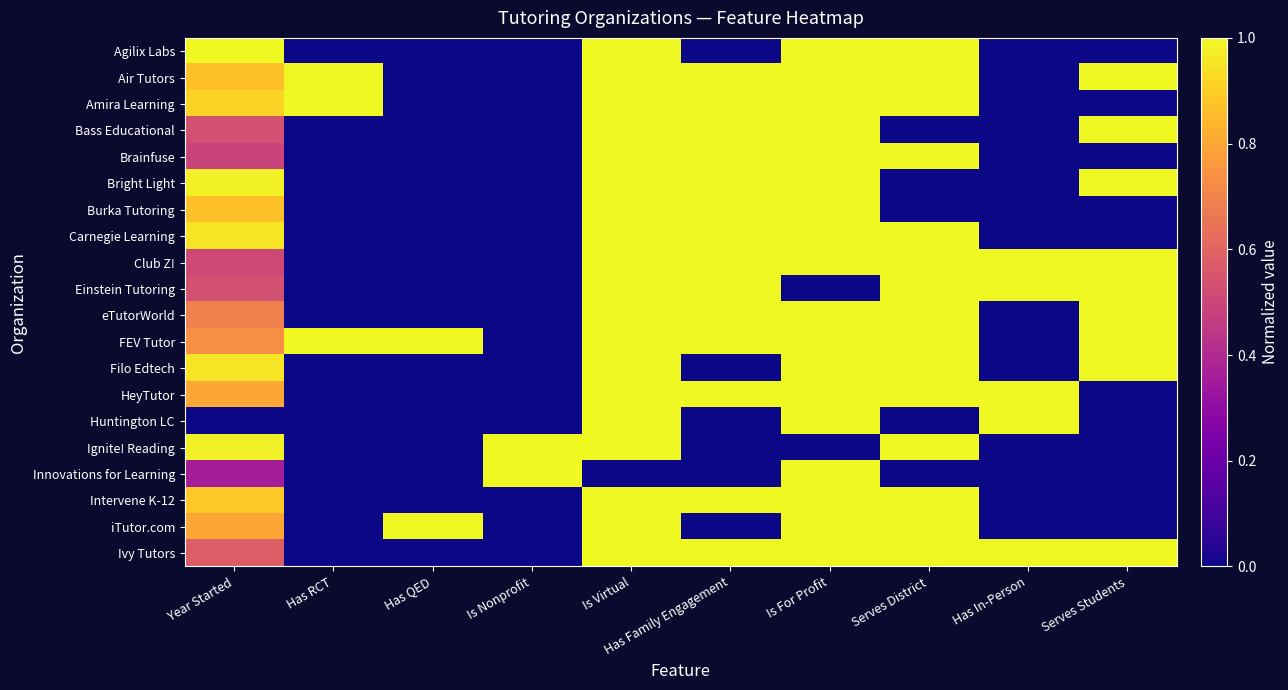

Count the number of categories in the chart.

10